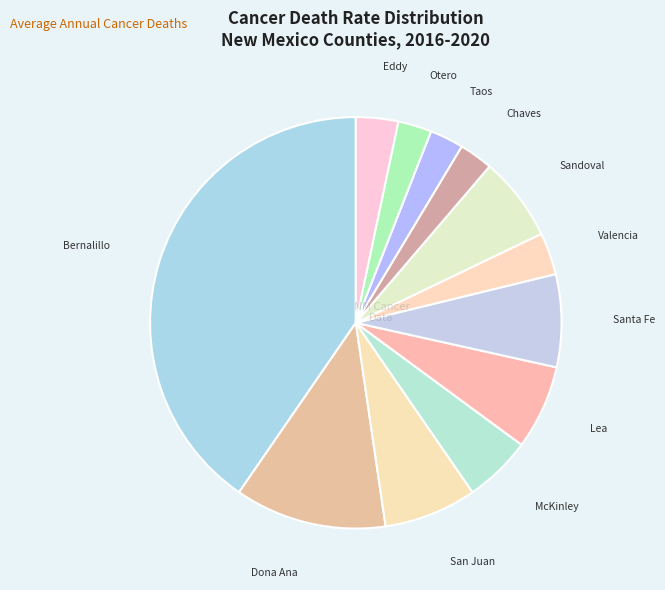

Count the number of slices in the pie.

12